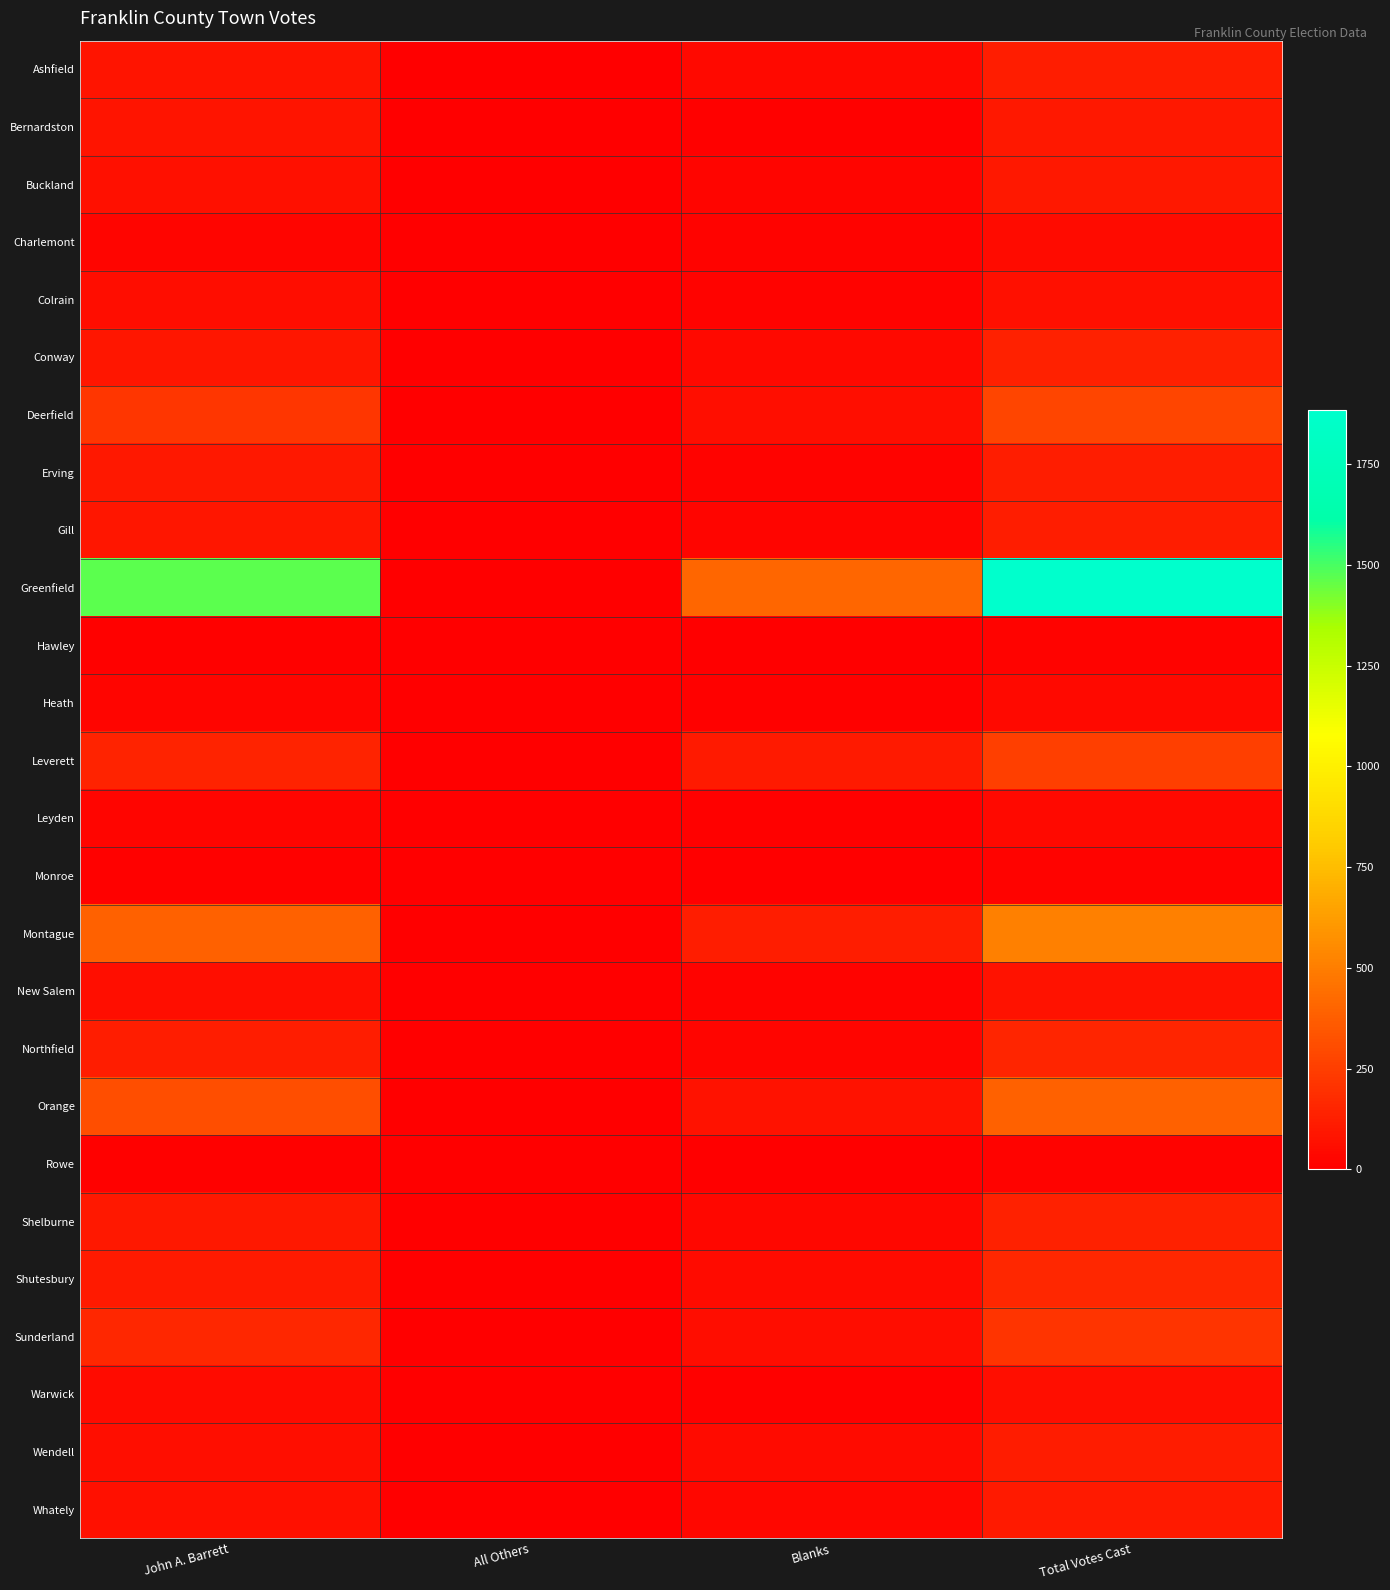

What is the total value across all series at John A. Barrett?

3972